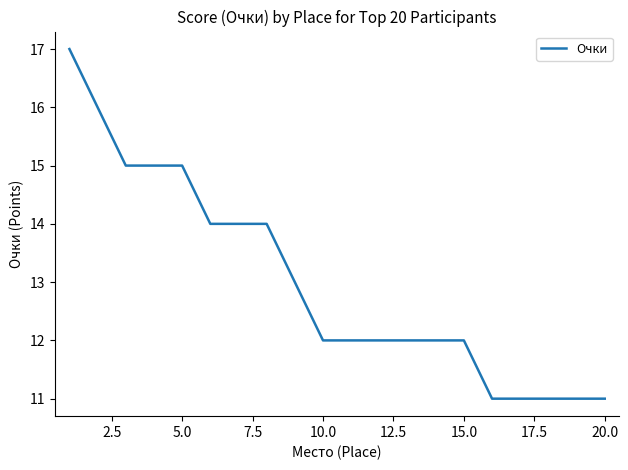

What is the maximum value shown in the chart?

17